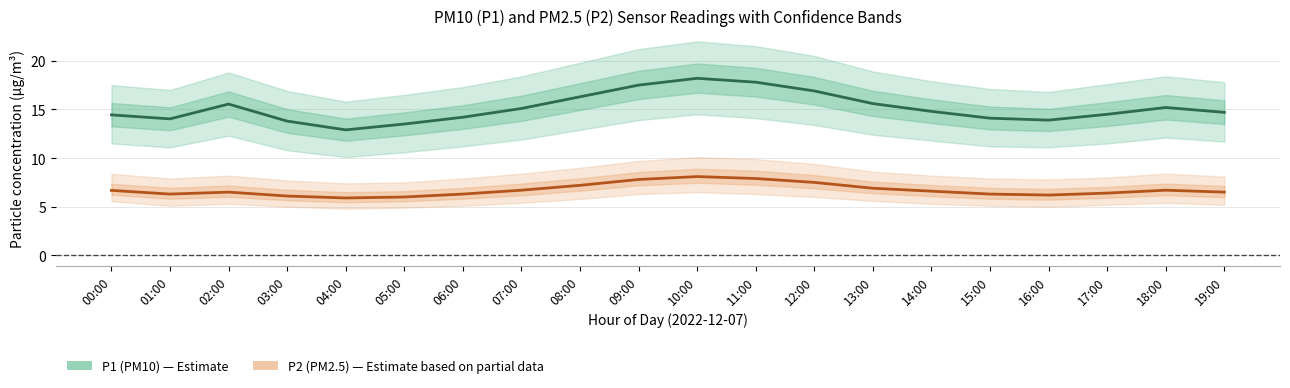

Reading left to right, transcribe all the data shown in this chart.

P1 (PM10): 14.4	14.0	15.6	13.8	12.9	13.5	14.2	15.1	16.3	17.5	18.2	17.8	16.9	15.6	14.8	14.1	13.9	14.5	15.2	14.7
P2 (PM2.5): 6.7	6.3	6.5	6.1	5.9	6.0	6.3	6.7	7.2	7.8	8.1	7.9	7.5	6.9	6.6	6.3	6.2	6.4	6.7	6.5